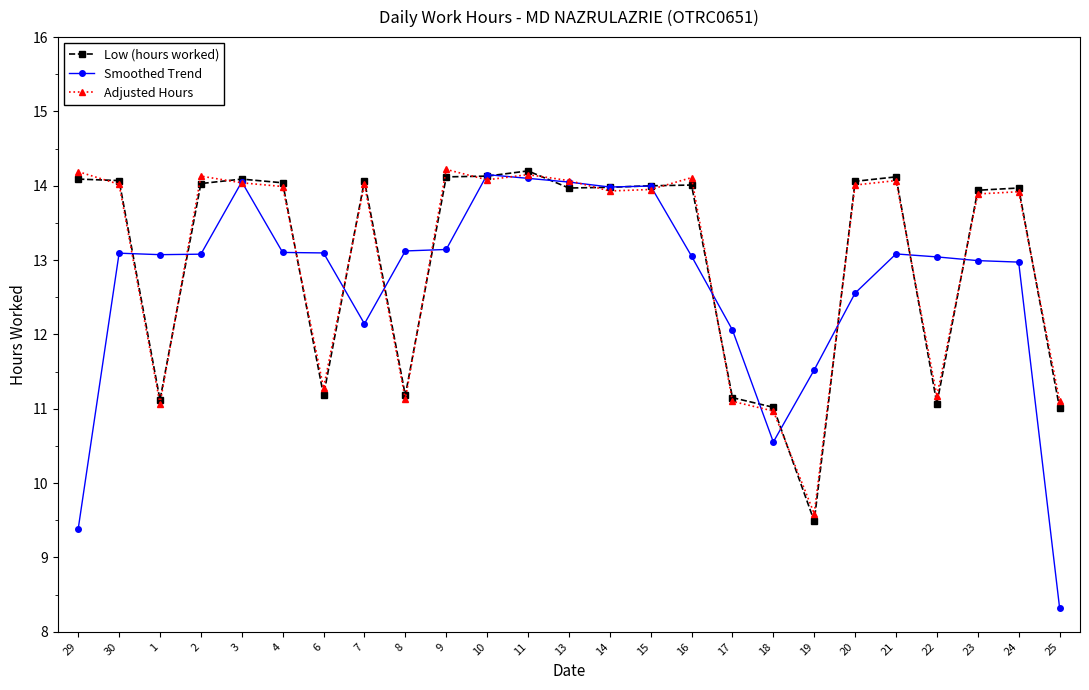

Which series has the widest spread of values?

Smoothed Trend